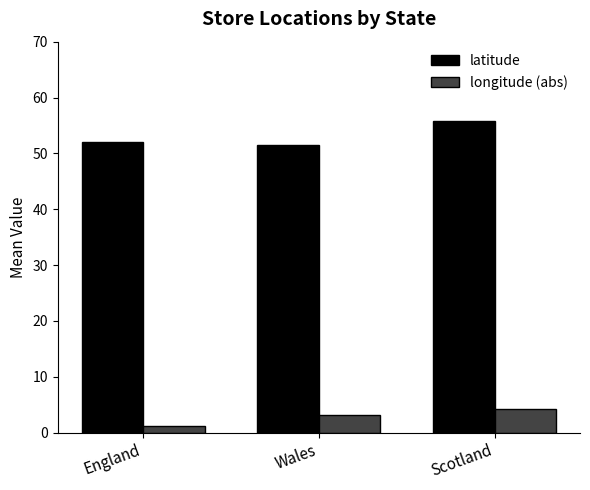

What is the minimum value for latitude?

51.5